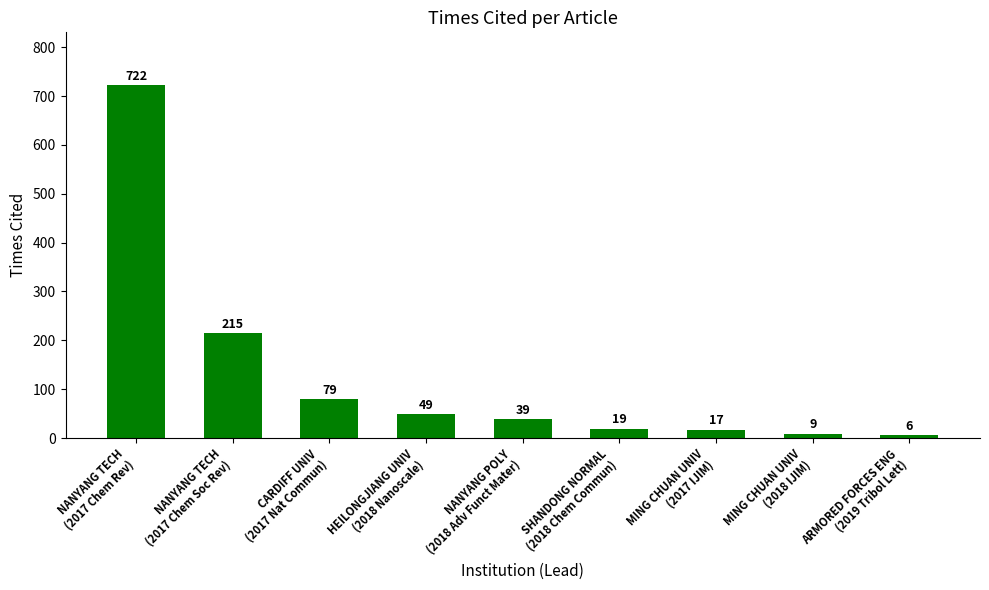

What is the sum of the values at SHANDONG NORMAL
(2018 Chem Commun) and MING CHUAN UNIV
(2017 IJIM)?

36